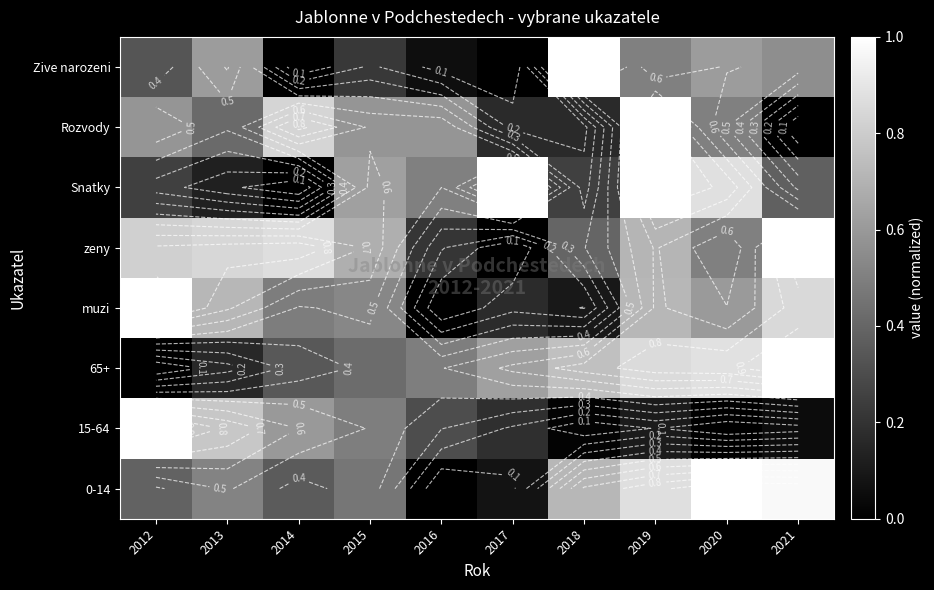

At which label is 0-14 closest to 0?

2016